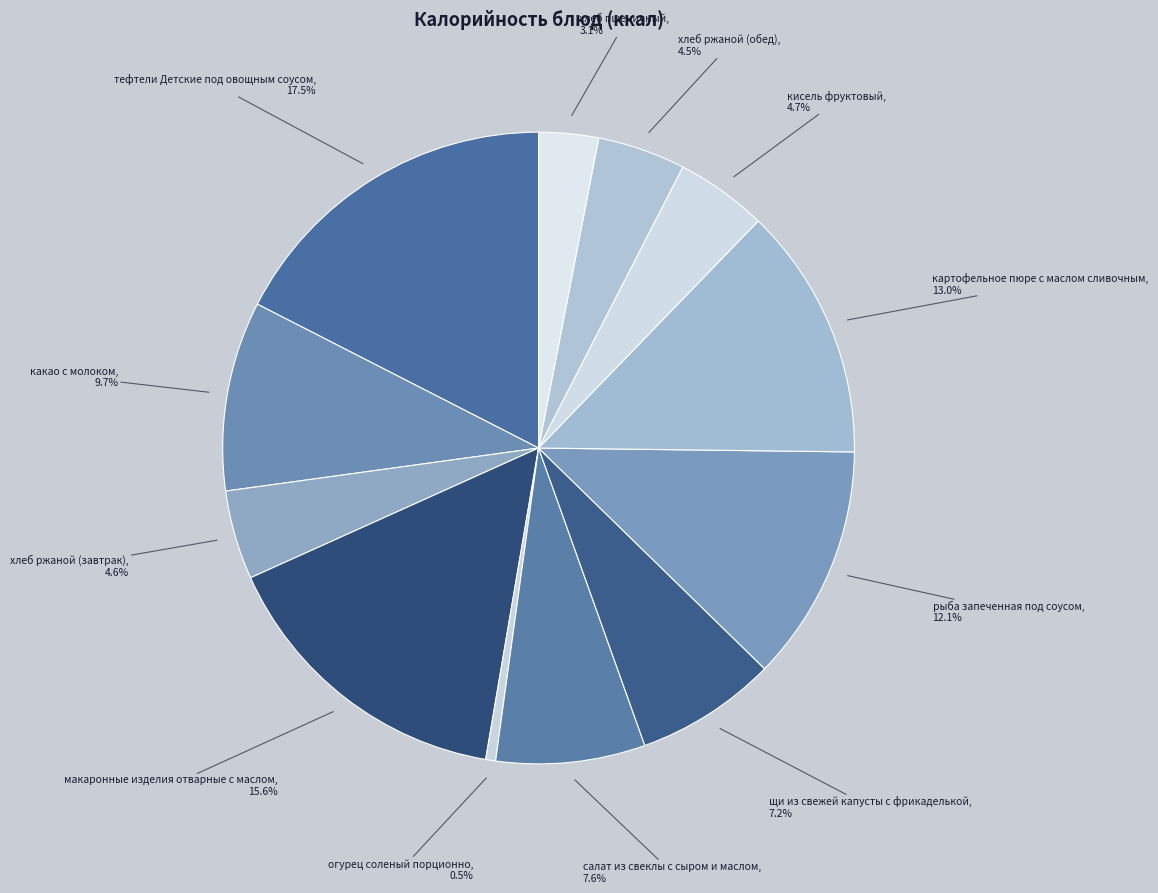

How many slices are in this pie chart?

12